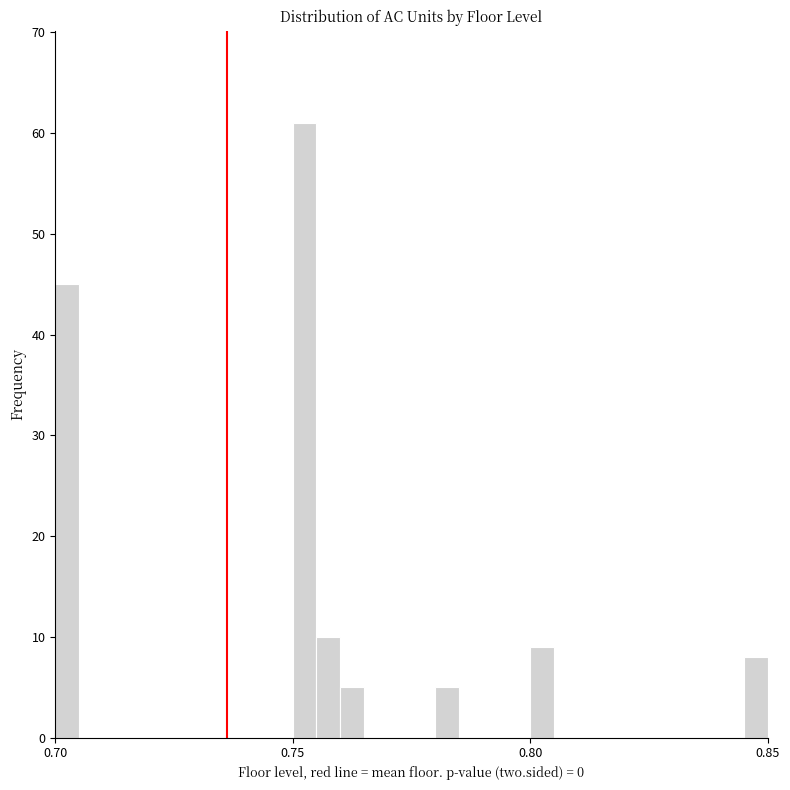

Around what value on the x-axis is the tallest bar? Give the approximate position of its centre, as read against the axis.

0.755